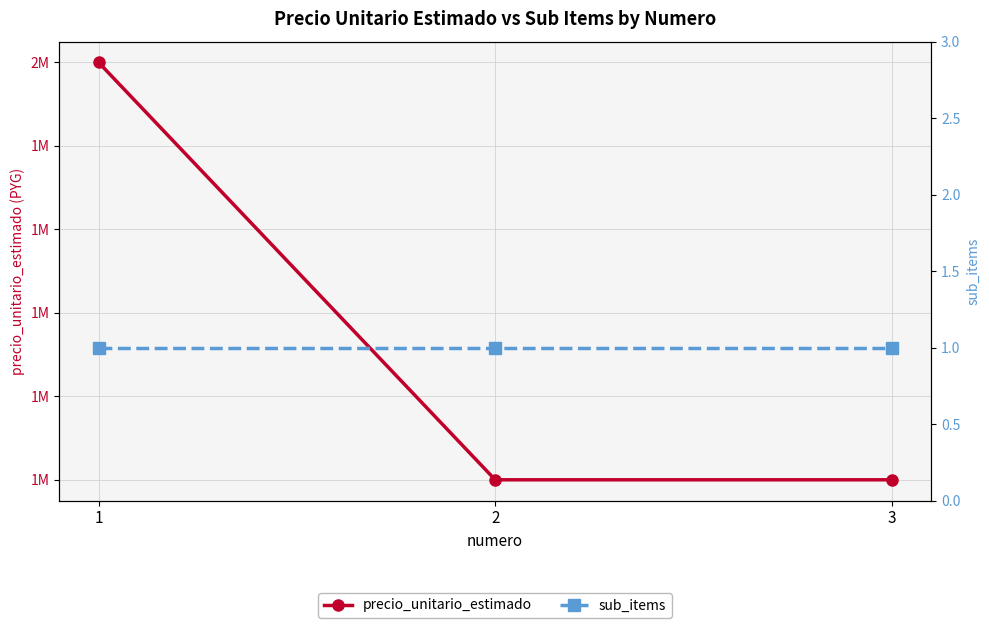

Reading right to left, list all the values displayed in this chart.

precio_unitario_estimado: 1500000	1500000	2000000
sub_items: 1	1	1